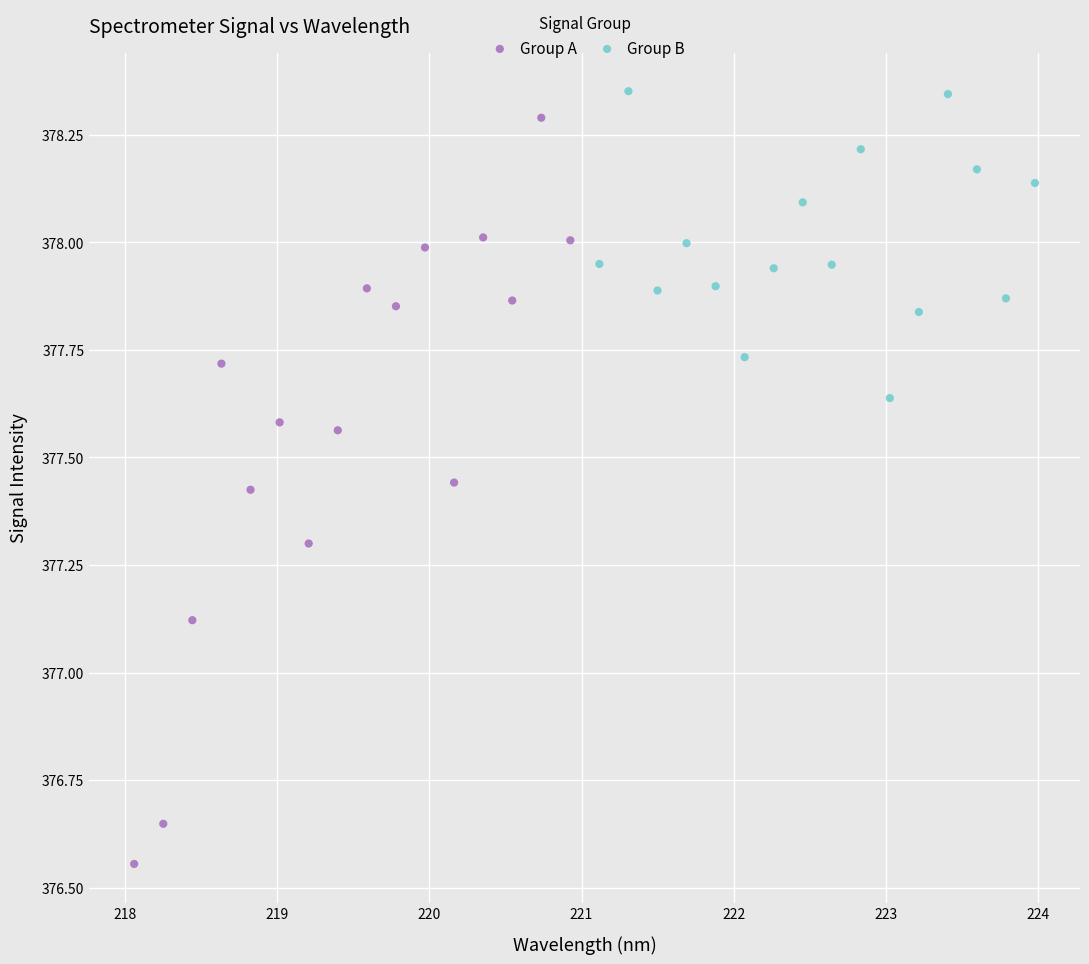

Which series reaches the minimum Y coordinate?

Group A